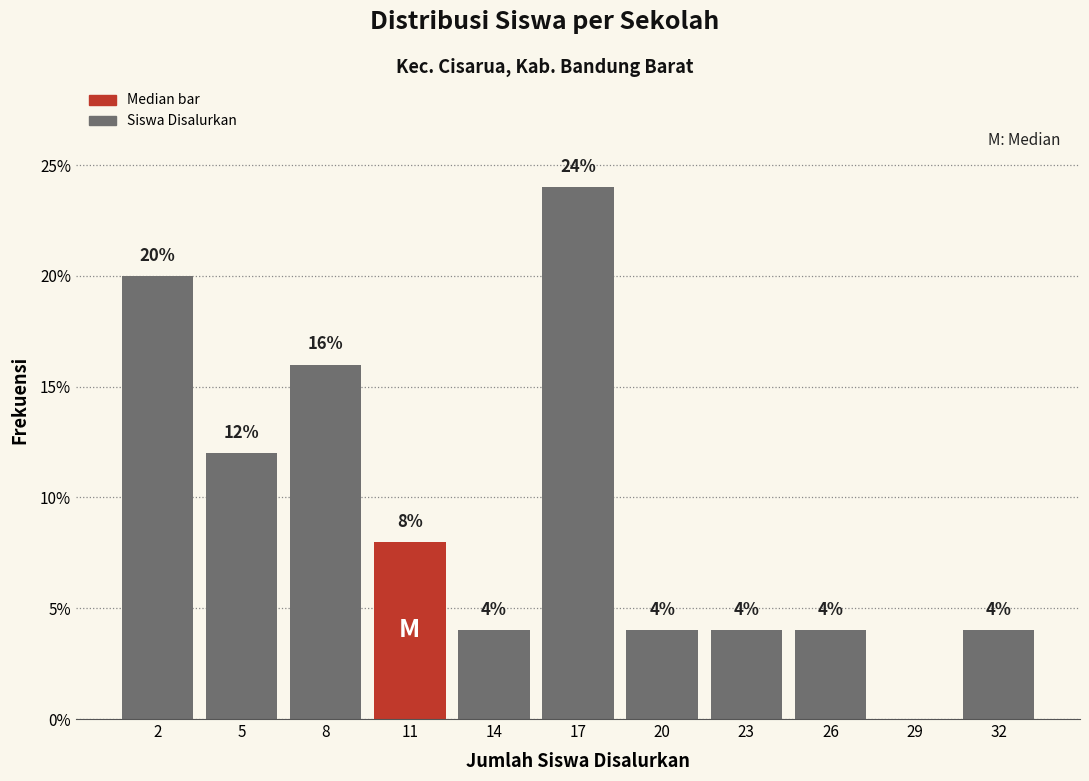

Over which range of the x-axis is the bar tallest?

15.5 to 18.5